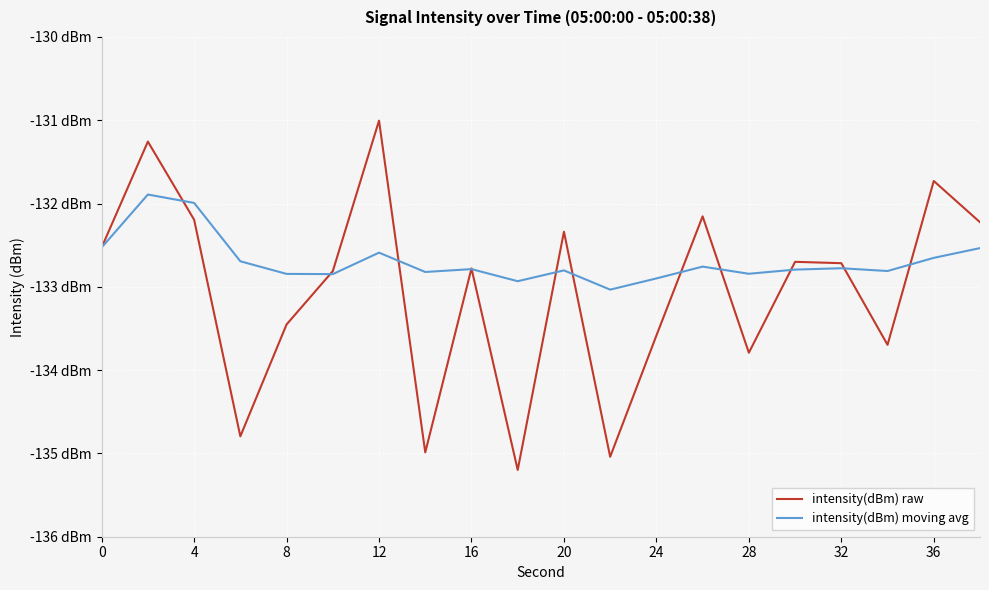

Does the chart have visible grid lines?

Yes